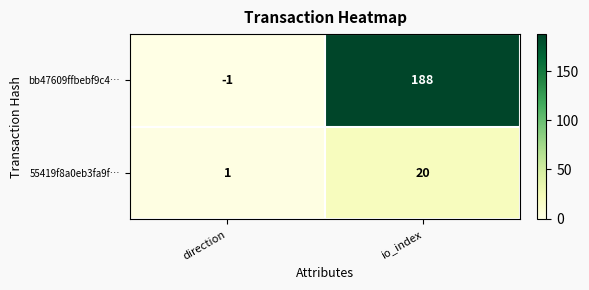

List the series in order of their overall mean, lowest first.

55419f8a0eb3fa9f…, bb47609ffbebf9c4…